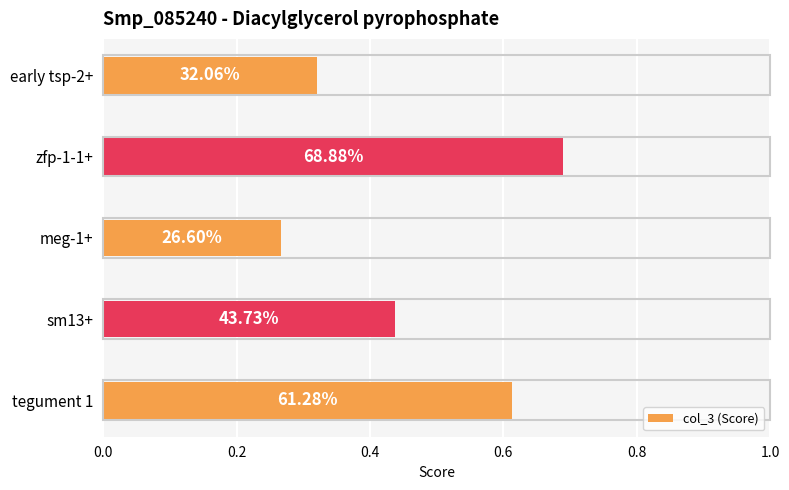

Are the bars horizontal?

Yes